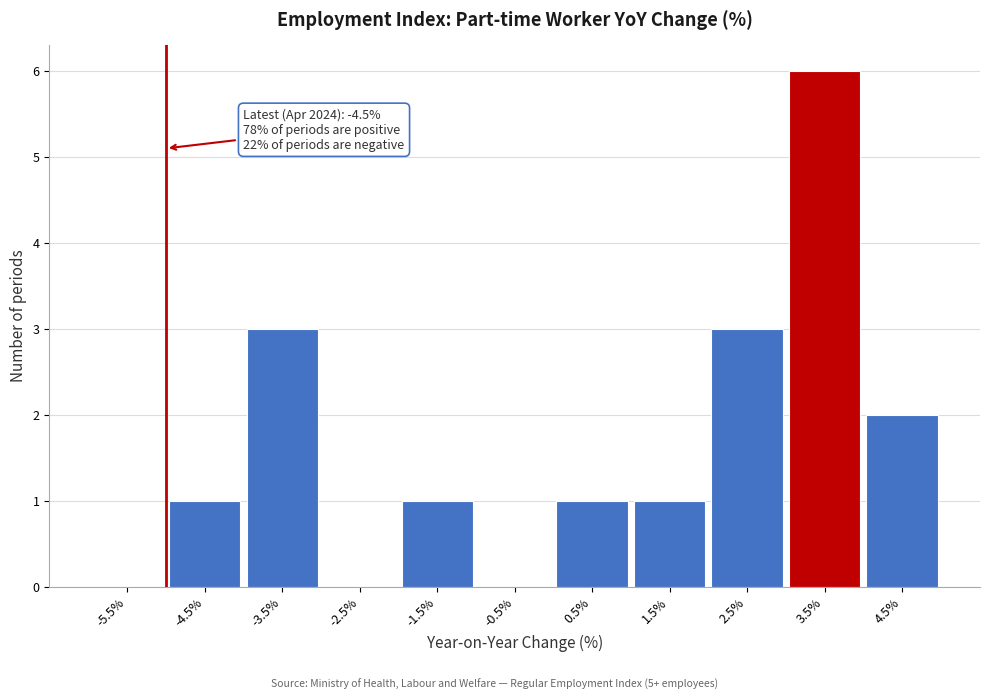

Reading right to left, list all the values displayed in this chart.

4.5%=2	3.5%=6	2.5%=3	1.5%=1	0.5%=1	-0.5%=0	-1.5%=1	-2.5%=0	-3.5%=3	-4.5%=1	-5.5%=0